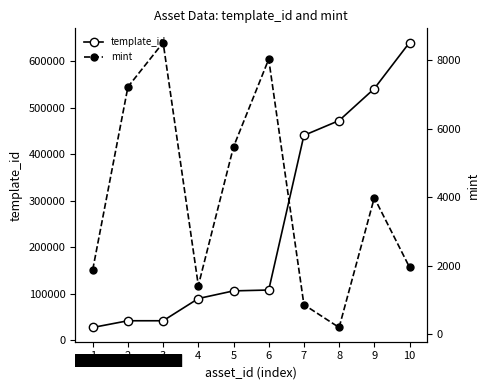

Is it true that template_id equals 440888 at 7?

True